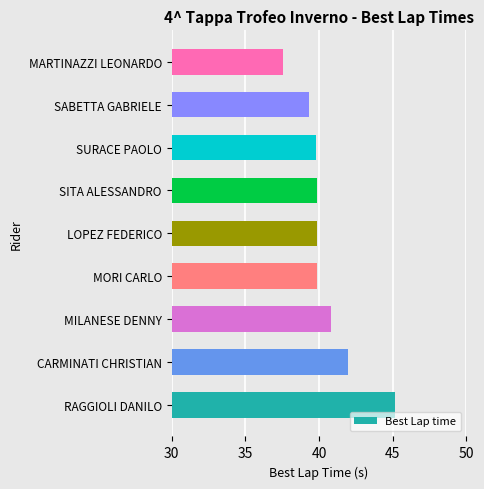

What is the difference between the maximum and minimum values?

7.6